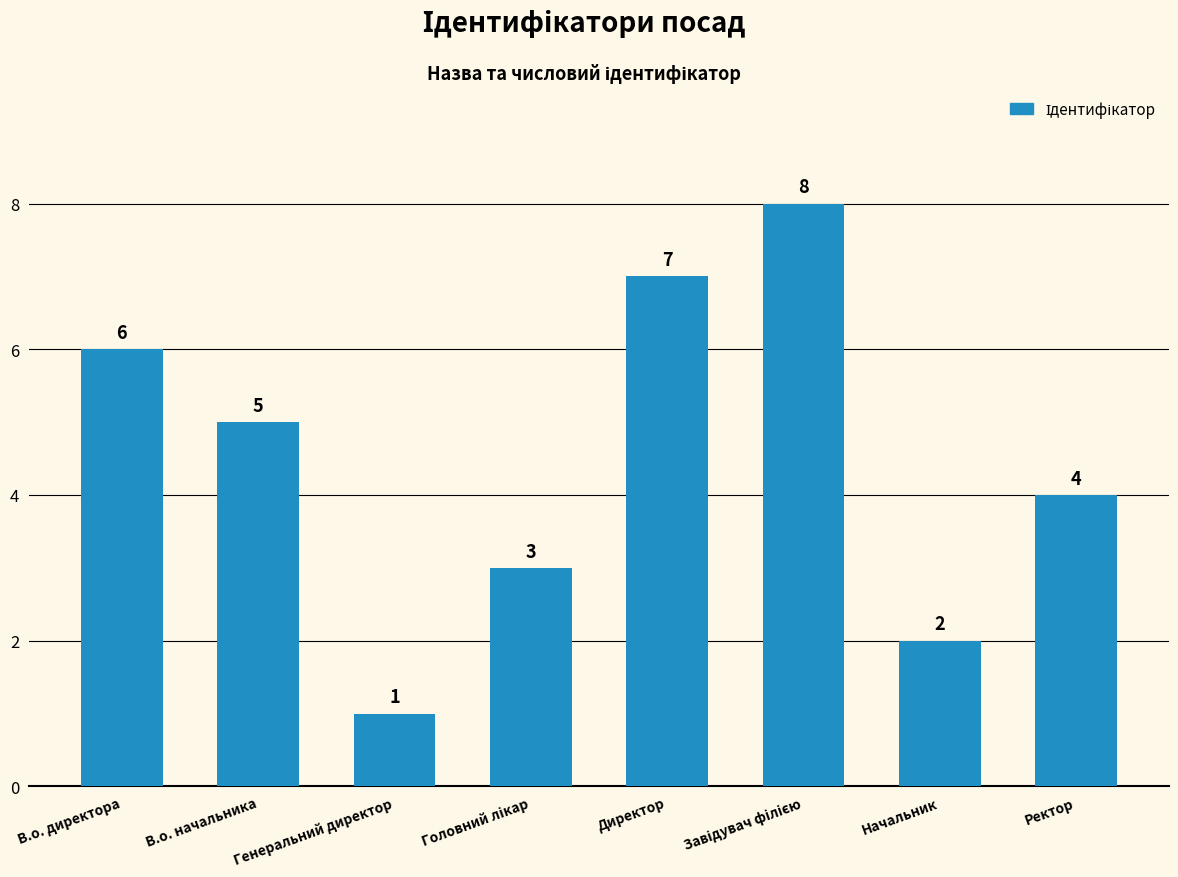

What is the smallest value displayed?

1